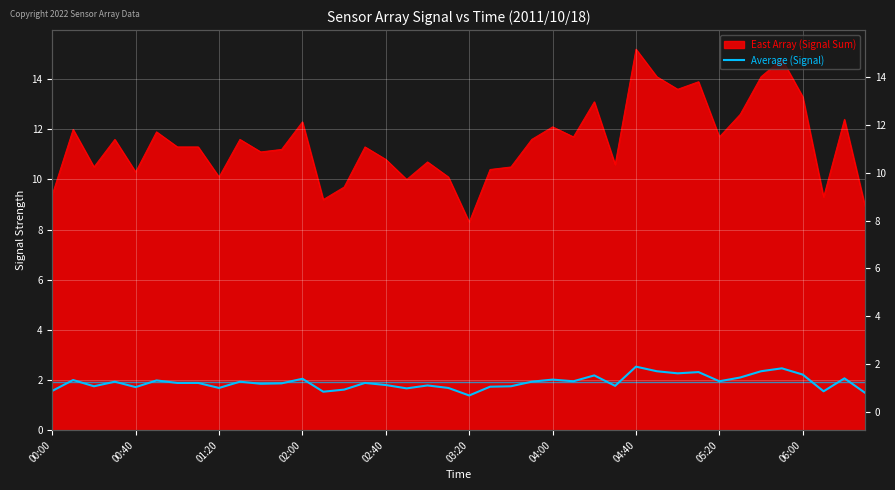

What is the ratio of the value at 19 to the value at 26?

0.8